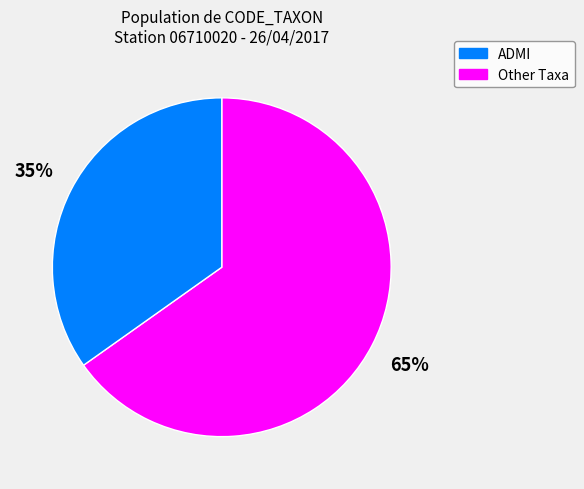

Is there a majority slice in this chart?

Yes